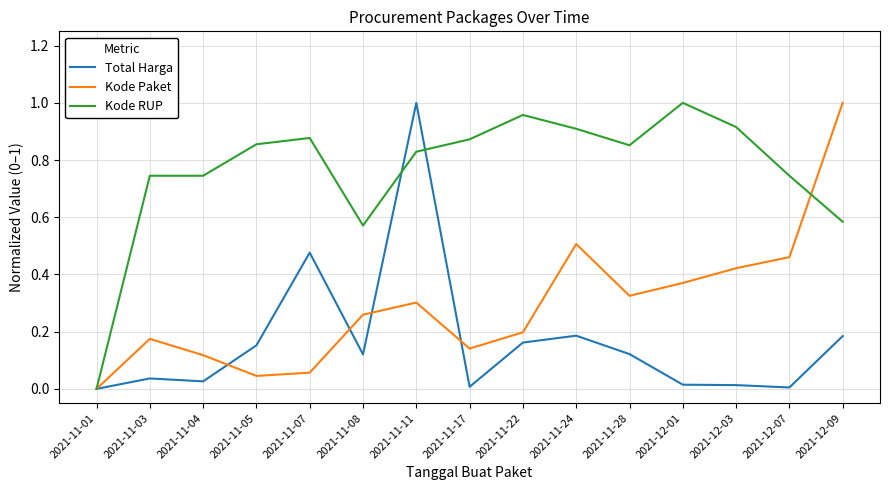

How many distinct data groups are displayed?

3